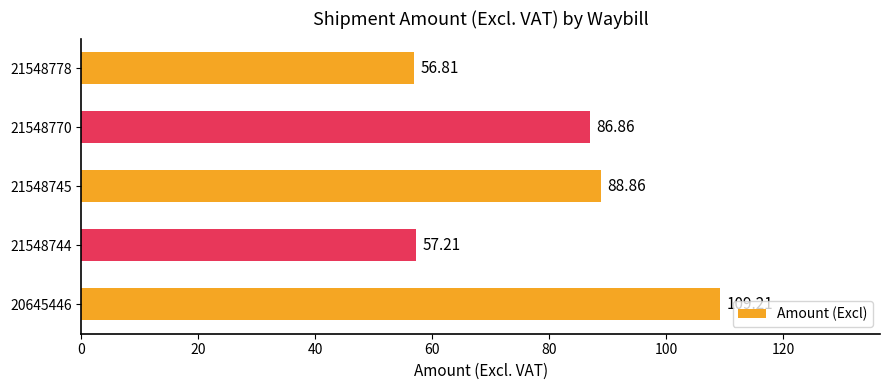

What is the maximum value shown in the chart?

109.2